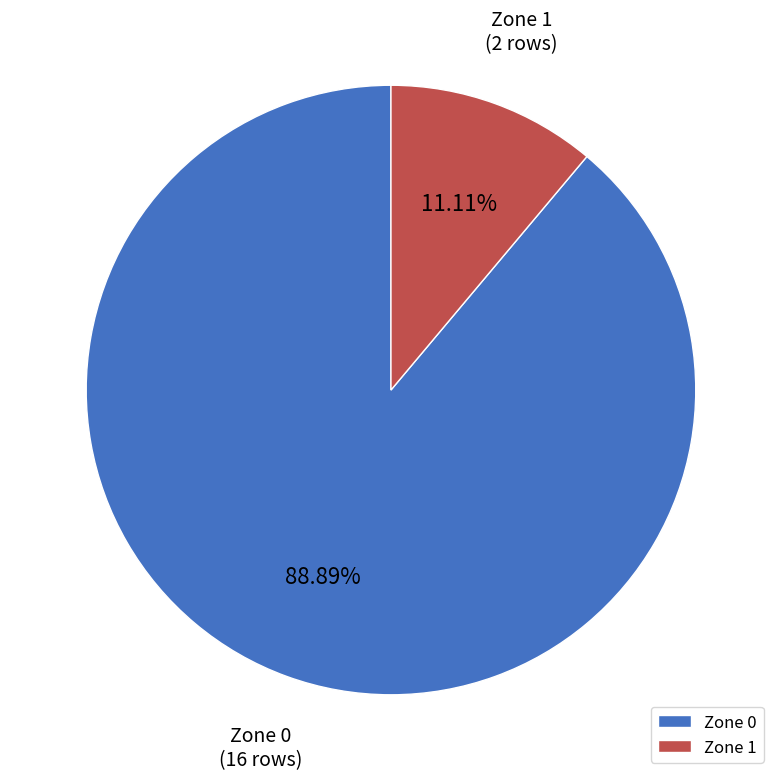

To the nearest percent, what is the difference between the Zone 1 and Zone 0 slice percentages?

78%